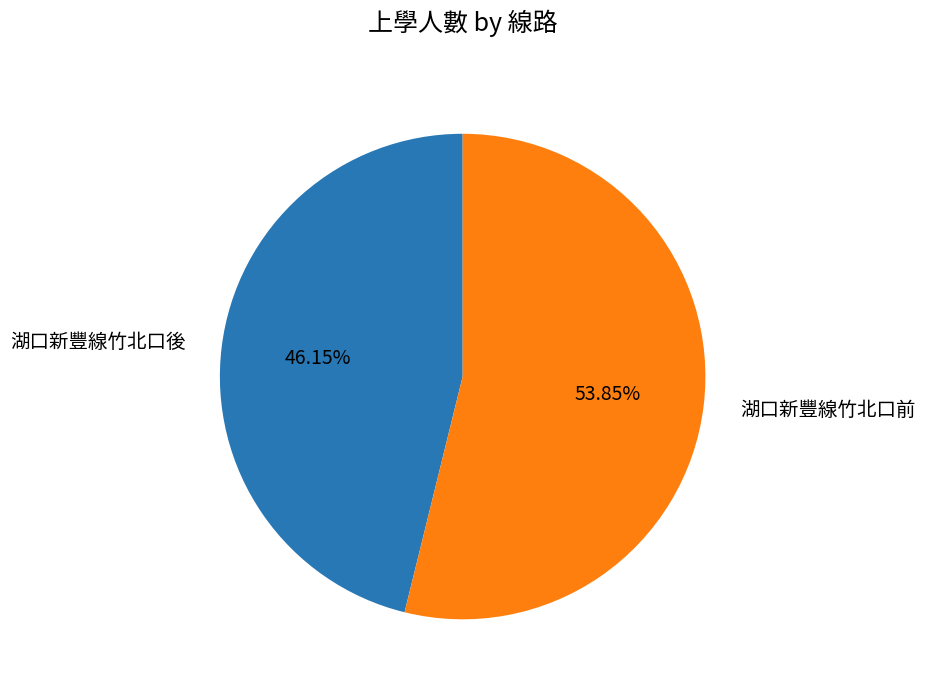

Combined, do 湖口新豐線竹北口前 and 湖口新豐線竹北口後 account for over 50%?

Yes